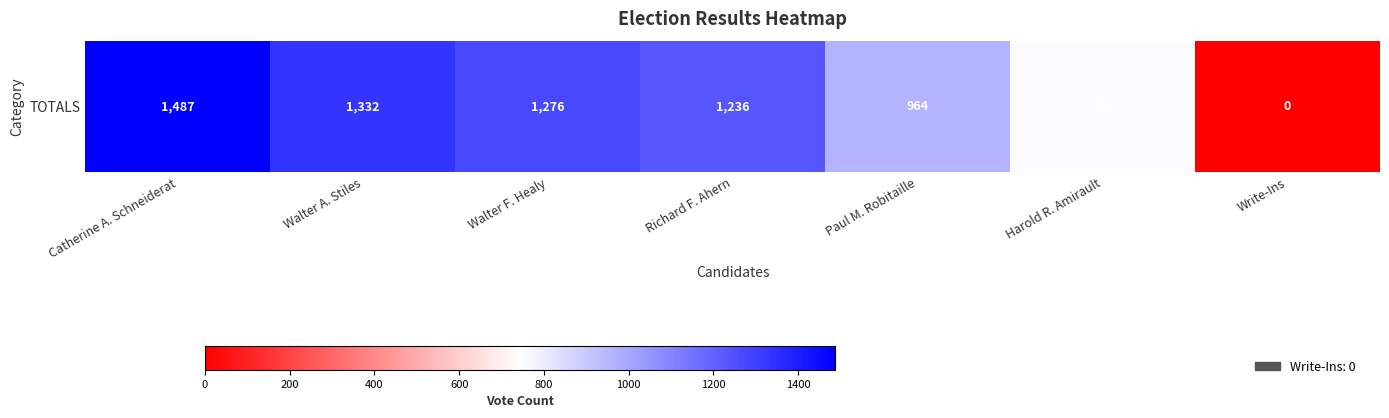

How many values are above zero?

6